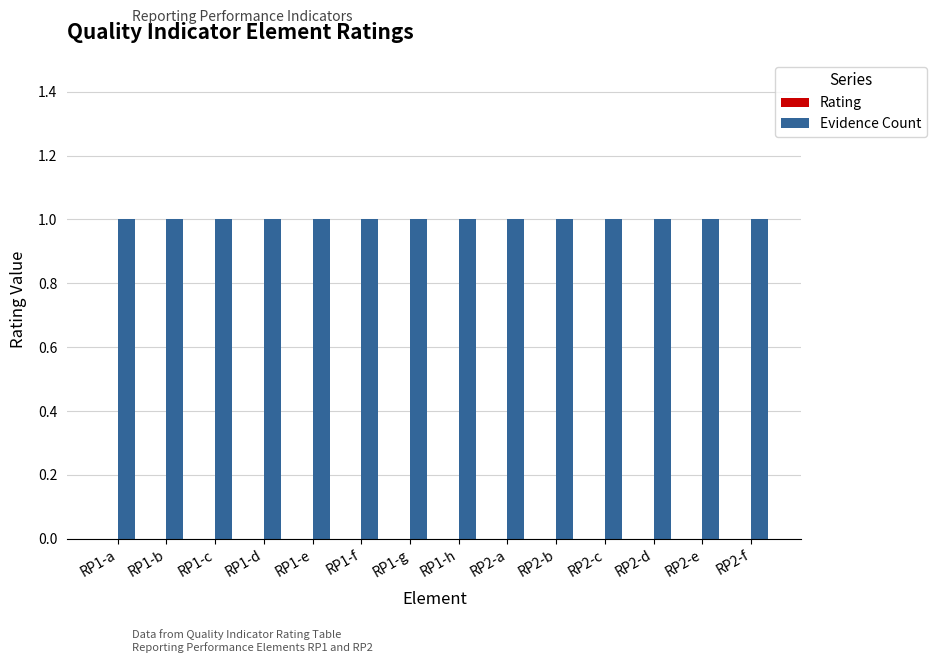

True or false: Evidence Count has a value of 1 at RP1-g.

True